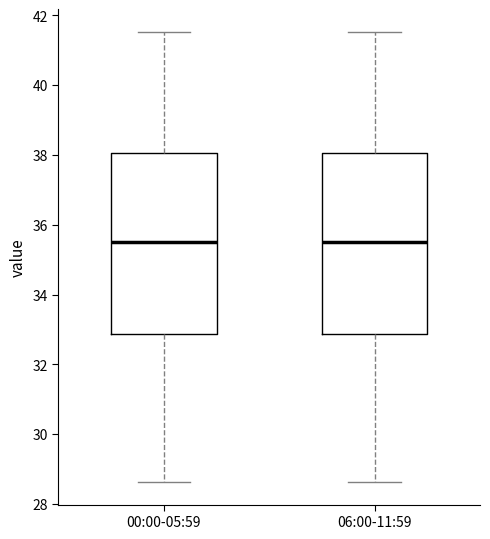

Where does the median line of the box for 06:00-11:59 sit on the y-axis? The values are not printed on the chart, so give them approximately, as read against the axis.

35.6